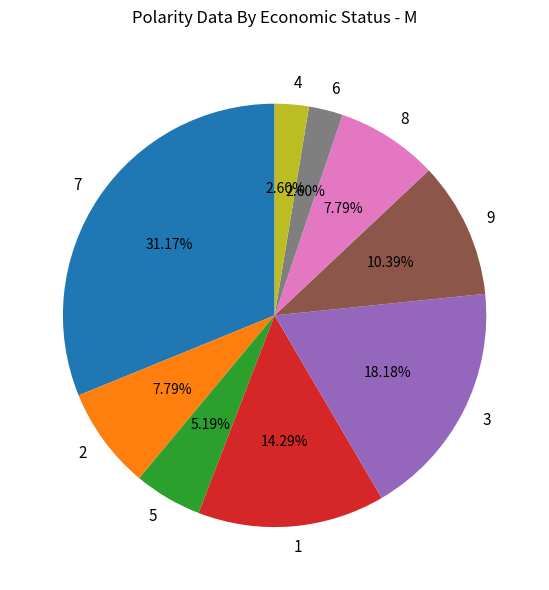

Combined, do 2 and 7 account for over 50%?

No